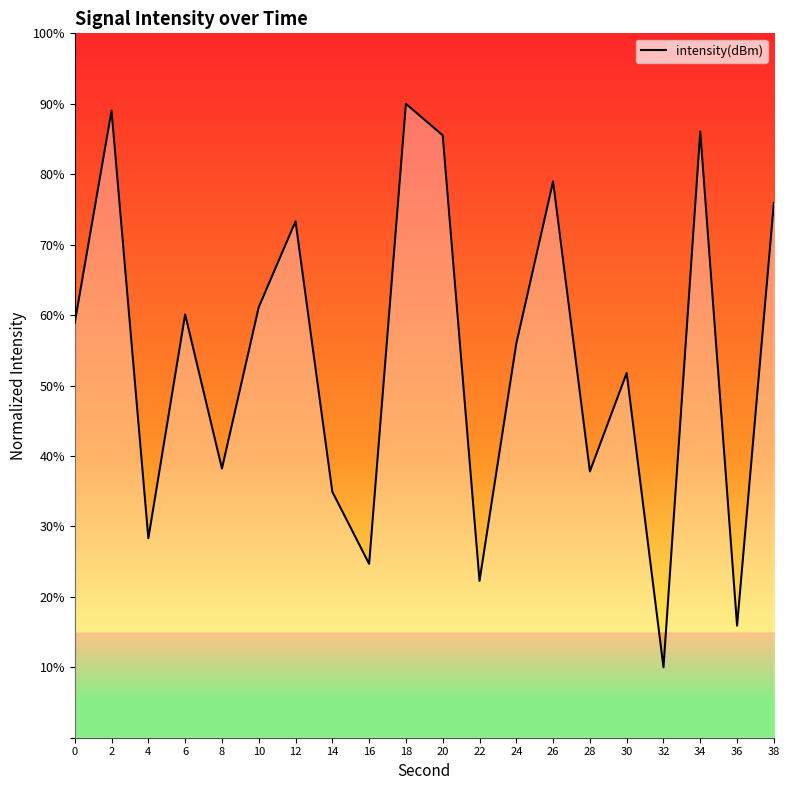

How many interior local peaks (higher than both neighbors) does the data have?

7